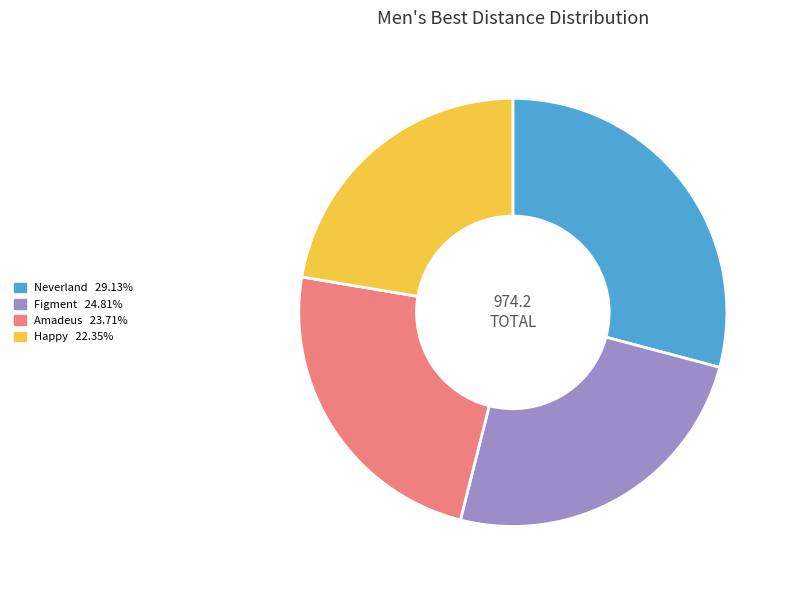

Does any single category account for the majority?

No